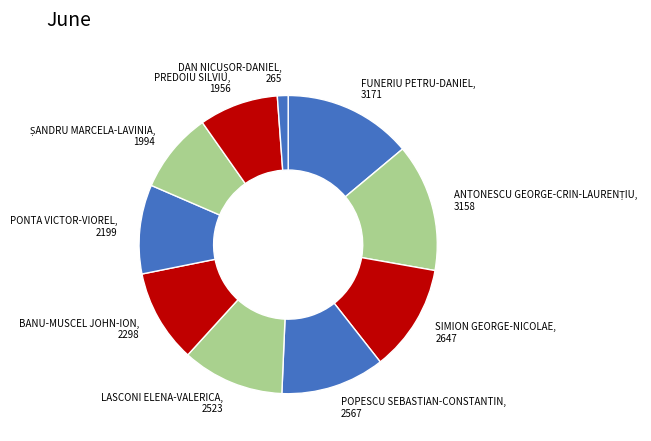

Approximately how many times larger is the value at FUNERIU PETRU-DANIEL compared to PREDOIU SILVIU?

1.6